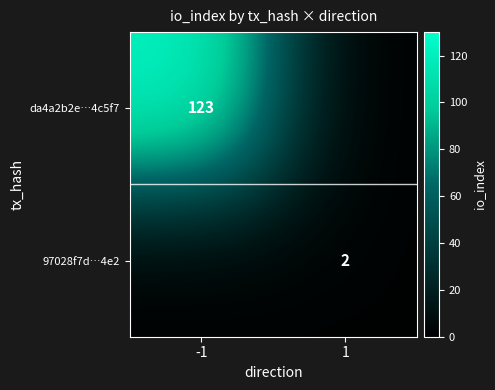

Is it true that 97028f7d…4e2 equals 1 at 1?

False